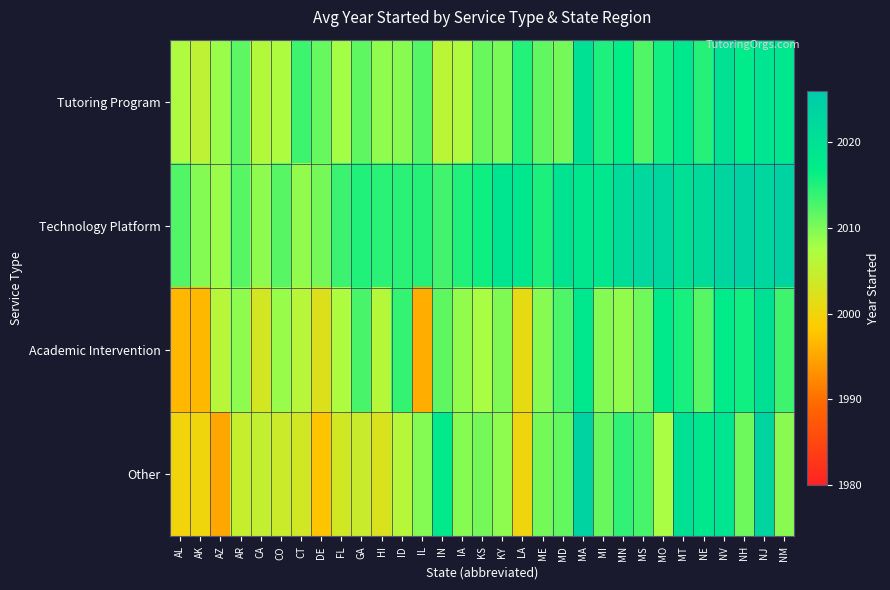

At how many categories does at least one series exceed 2005?

31